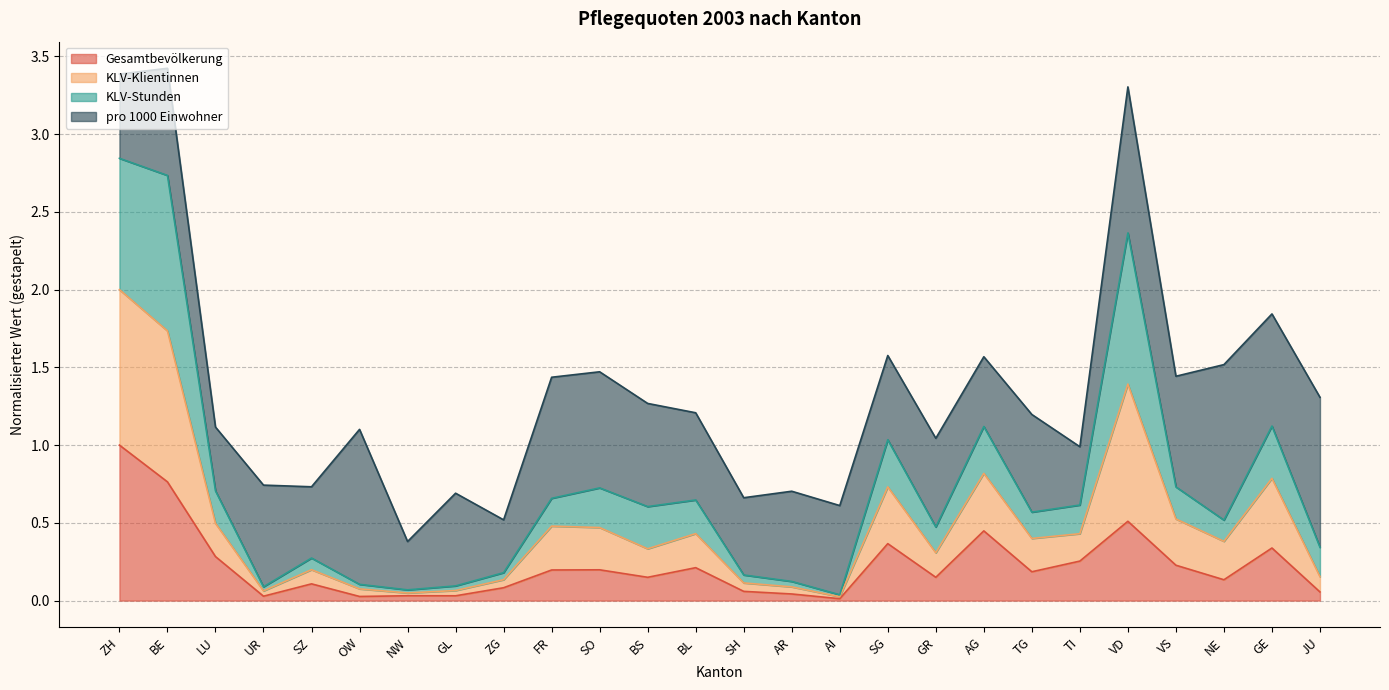

How many categories are shown in the chart?

26